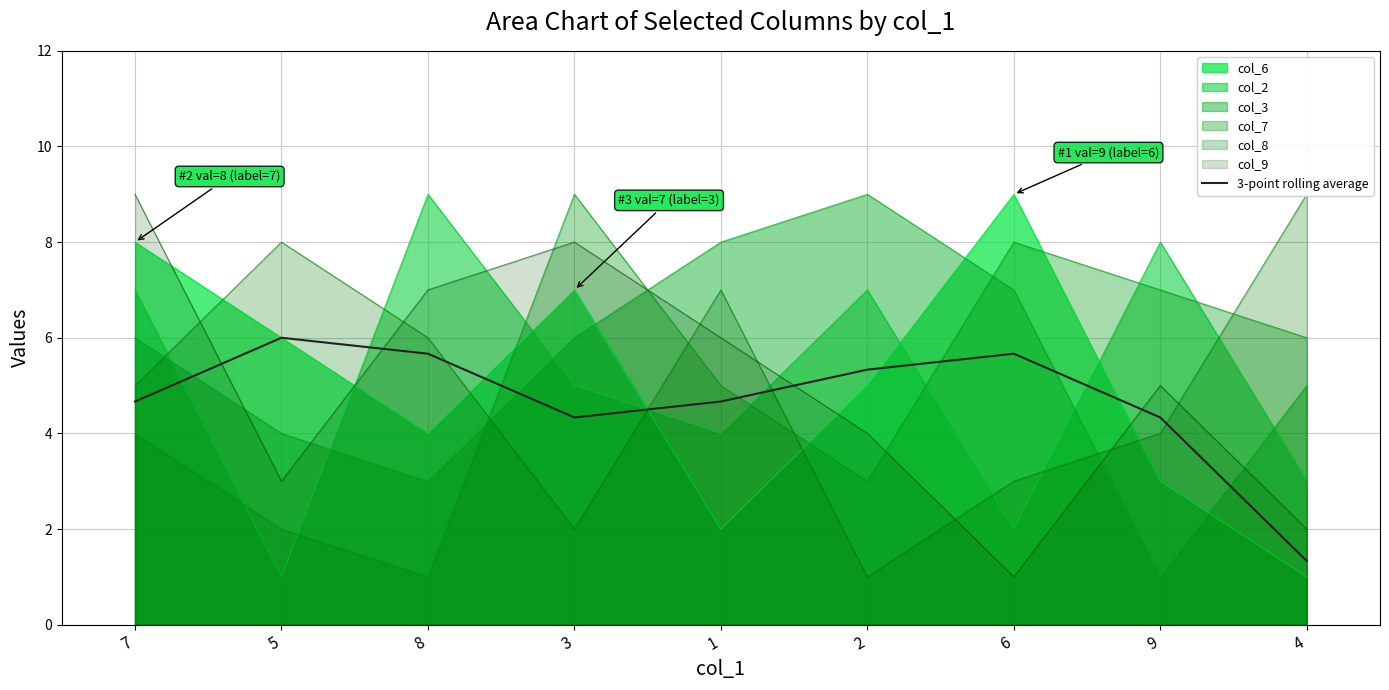

At which label does the data first exceed 4?

7